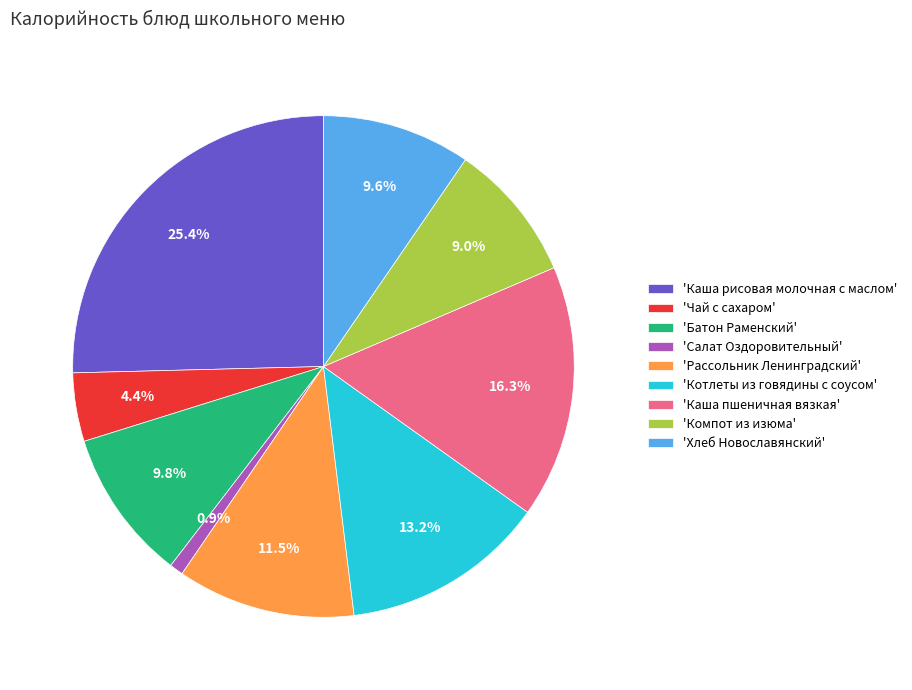

Does any single category account for the majority?

No